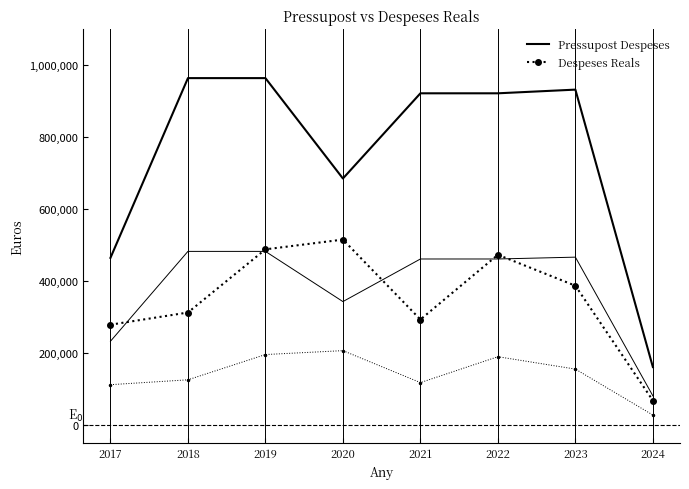

Where does the Despeses Reals series first go above 386505?

2019